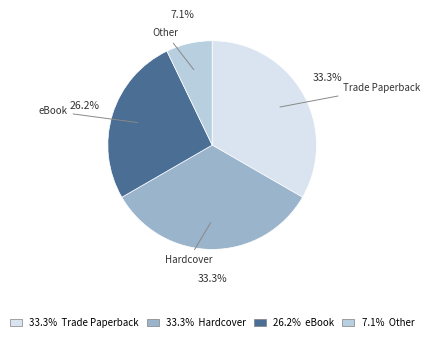

What is the ratio of the value at Hardcover to the value at Trade Paperback?

1.0